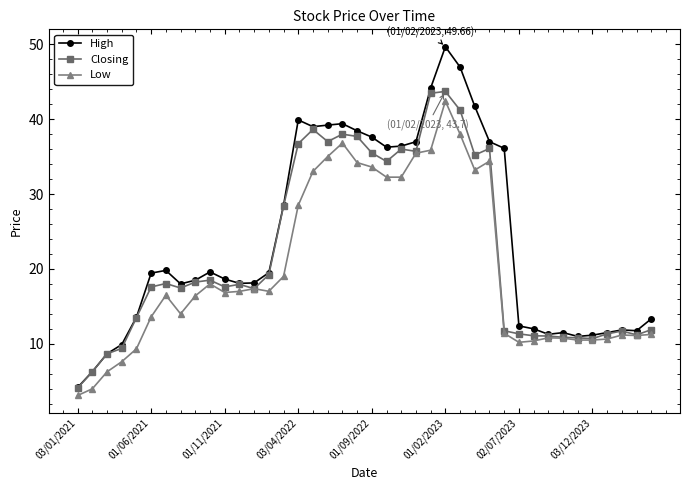

What is the maximum value for Low?

42.4